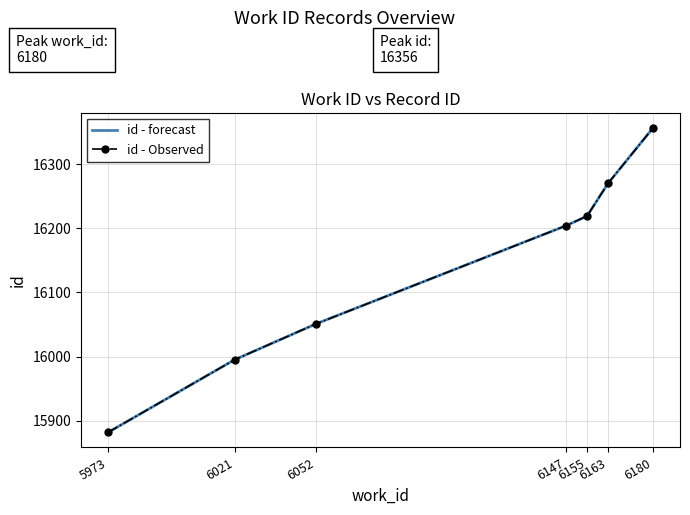

Between 5973 and 6052, which is larger?

6052